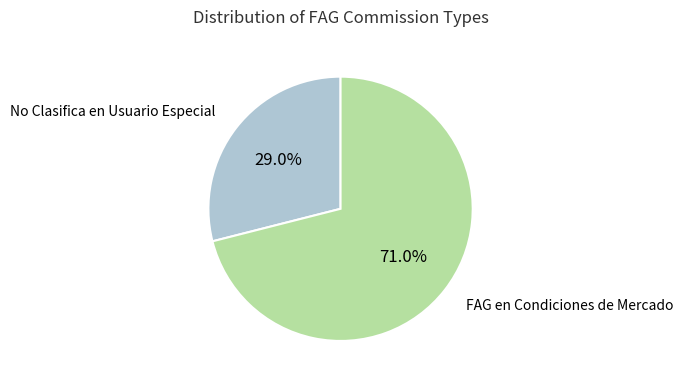

Is there any slice that represents more than half of the pie?

Yes